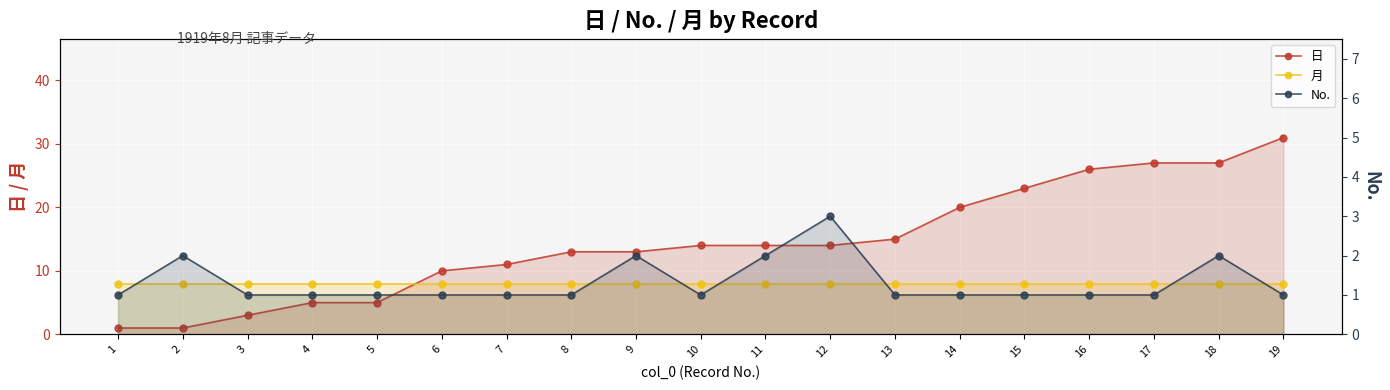

List the labels in order of No. value, largest first.

12, 2, 9, 11, 18, 1, 3, 4, 5, 6, 7, 8, 10, 13, 14, 15, 16, 17, 19